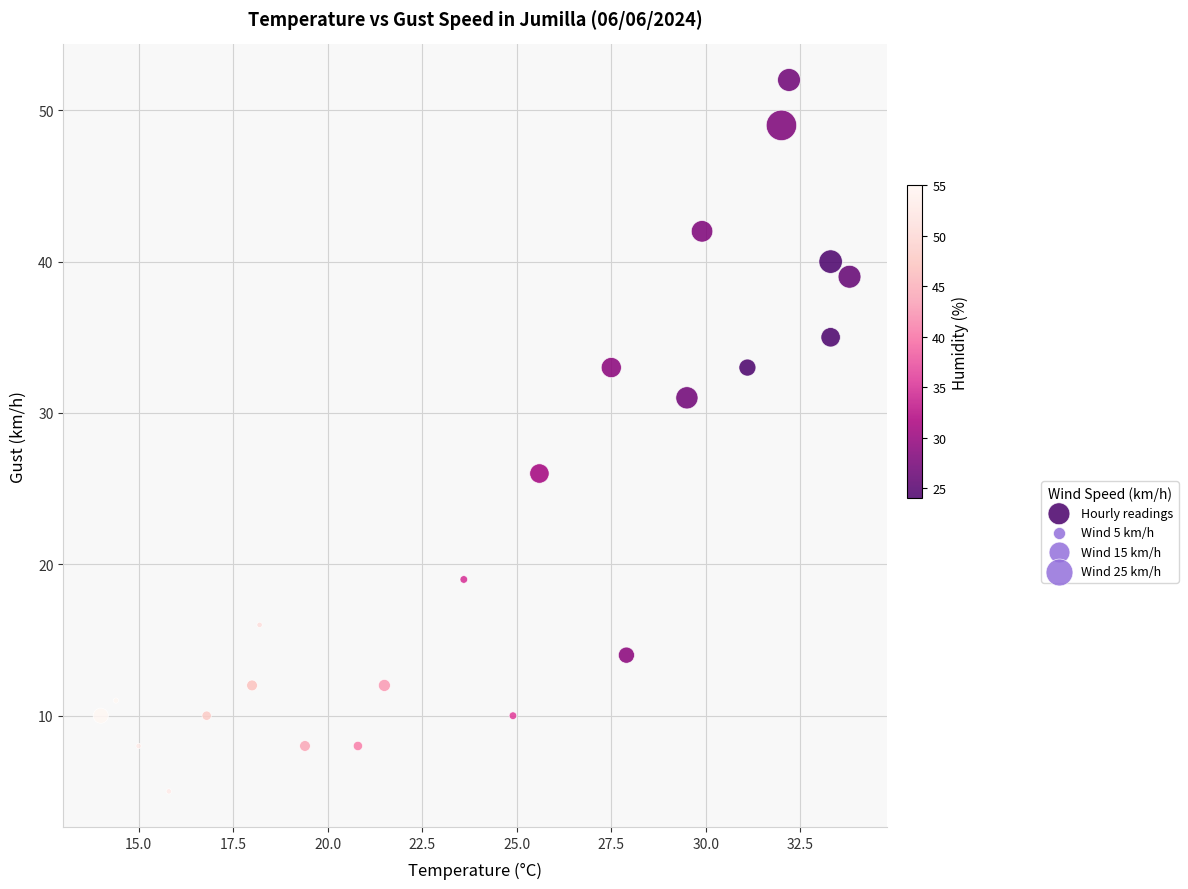

What is the range of Y values (max minus min)?

47